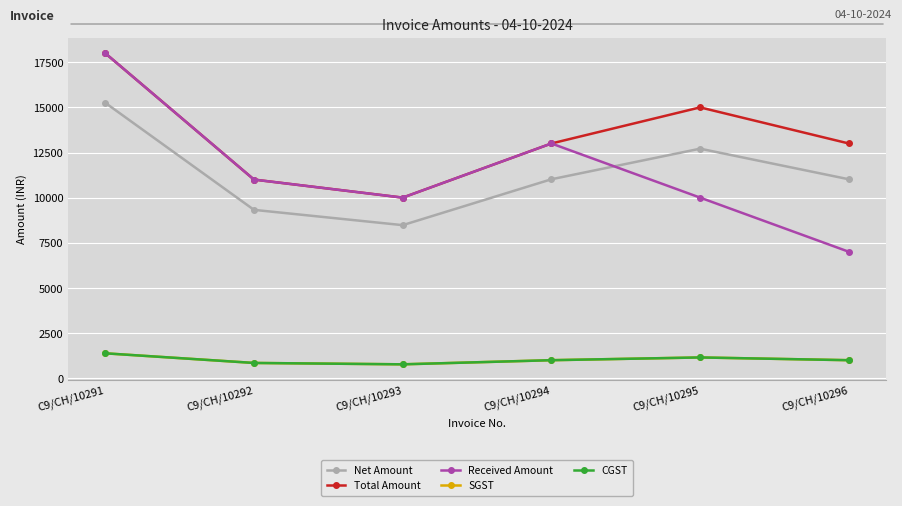

Does the chart have visible grid lines?

Yes